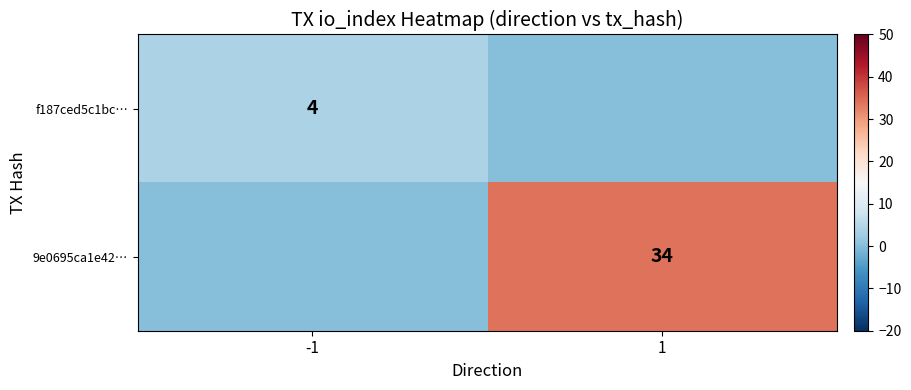

Is it true that 9e0695ca1e42… equals 34 at 1?

True